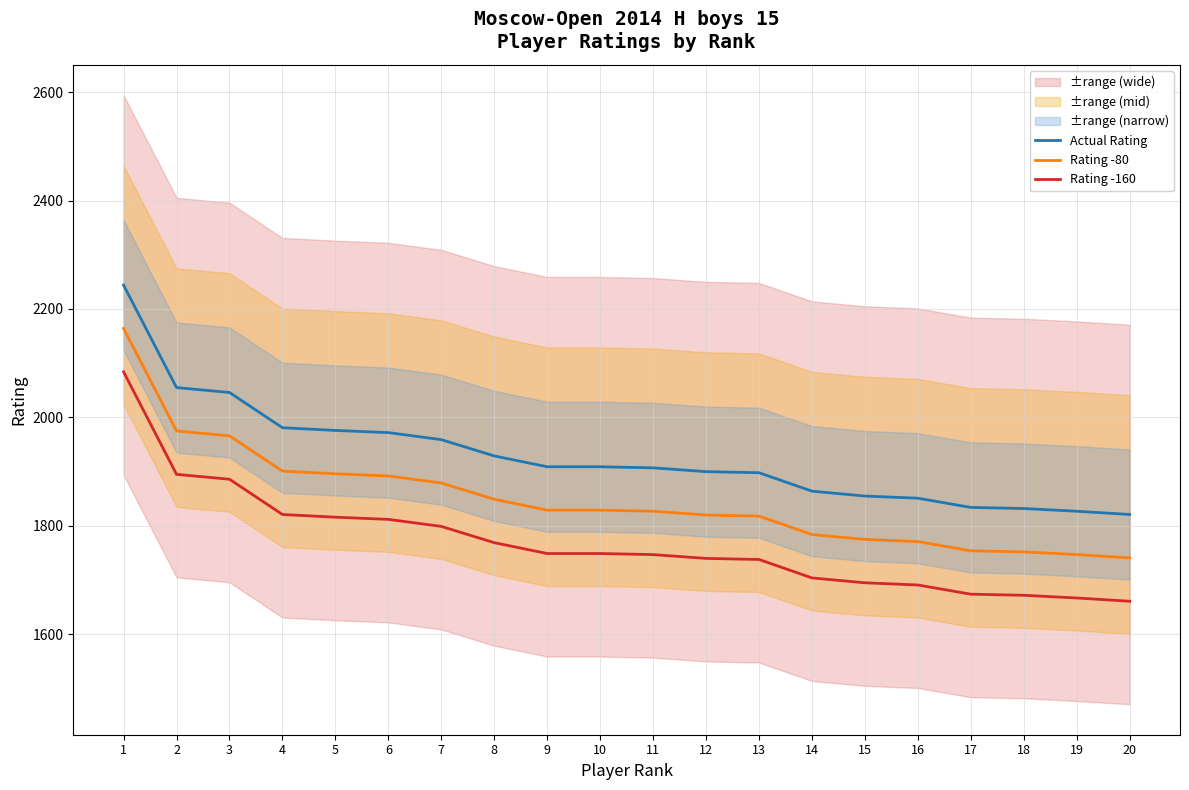

How many lines are shown in the chart?

3